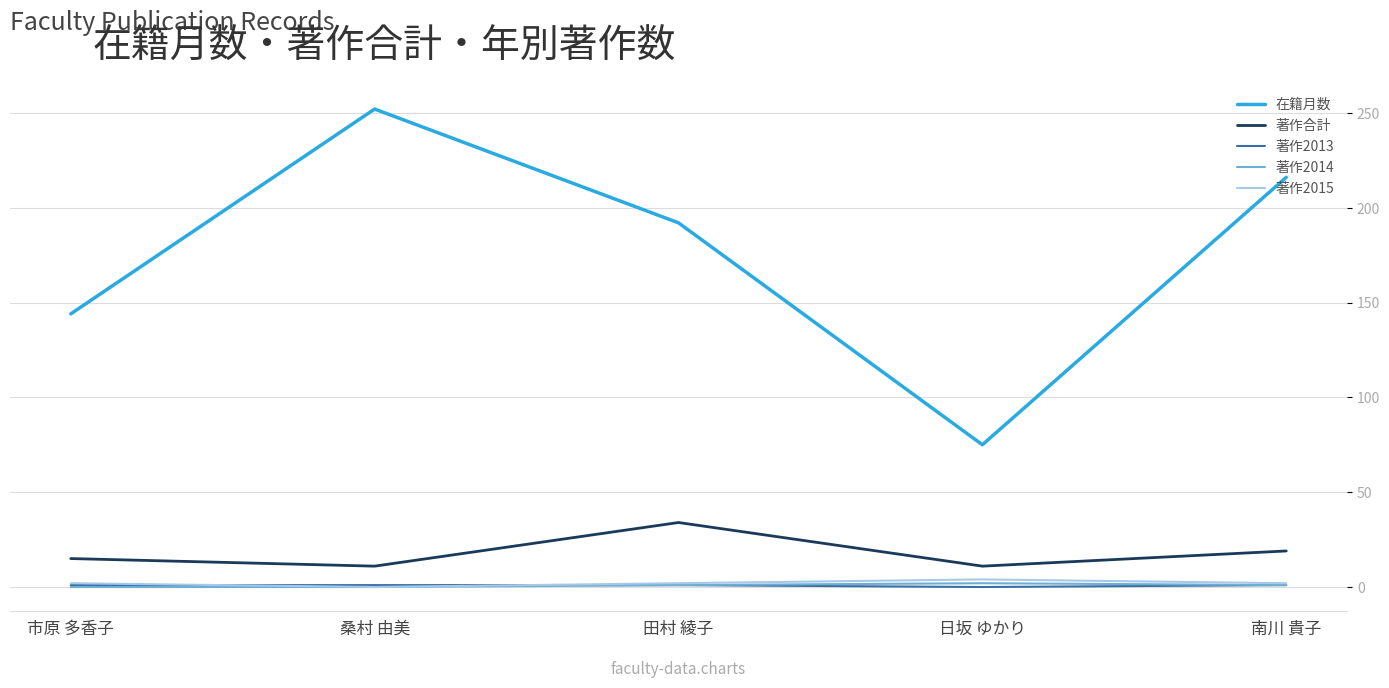

At how many categories does at least one series exceed 119?

4